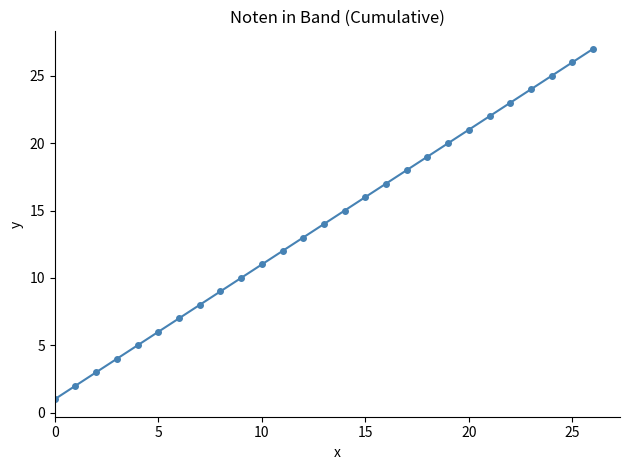

True or false: the data has more than 2 interior local peaks.

False